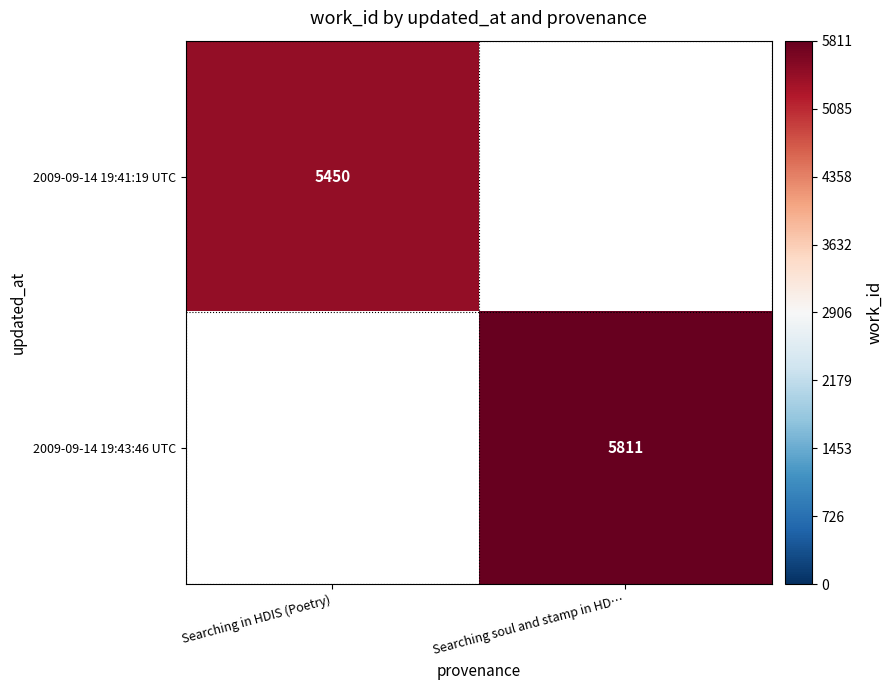

The value of 2009-09-14 19:41:19 UTC at Searching in HDIS (Poetry) is 5450. True or false?

True